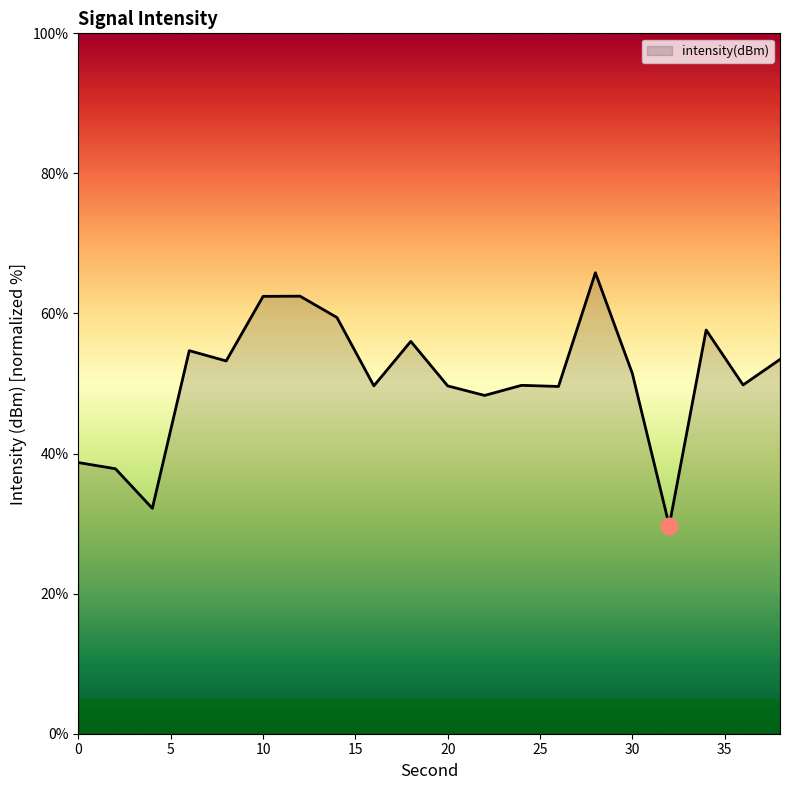

What is the smallest value displayed?

29.7